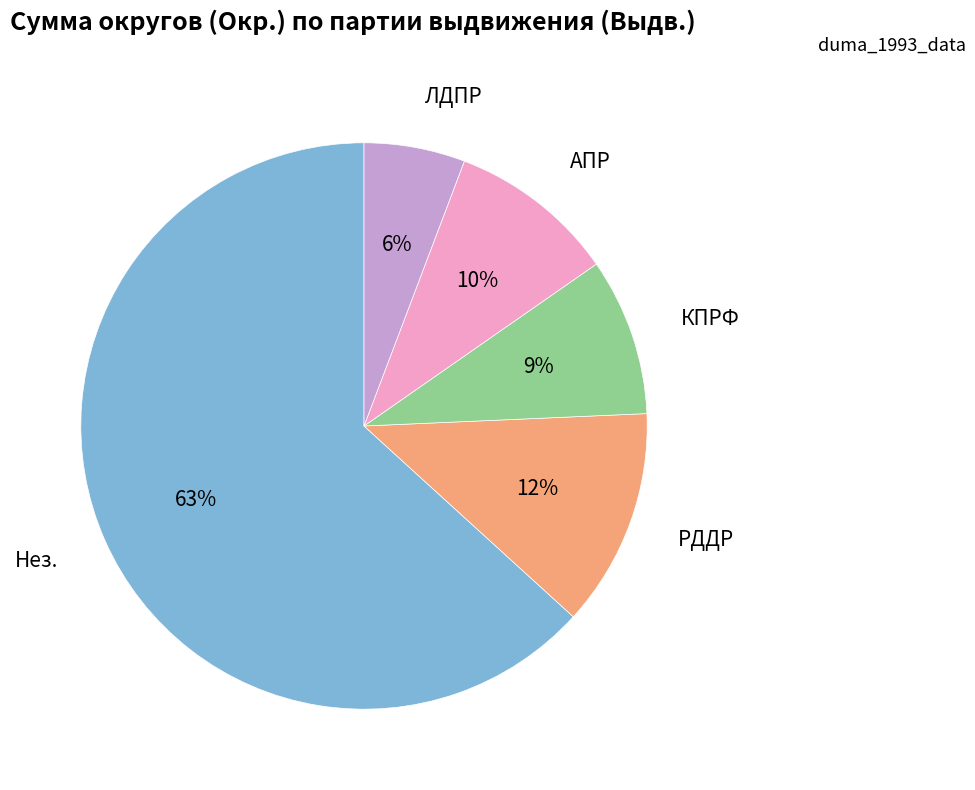

Rank the categories by value from highest to lowest.

Нез., РДДР, АПР, КПРФ, ЛДПР